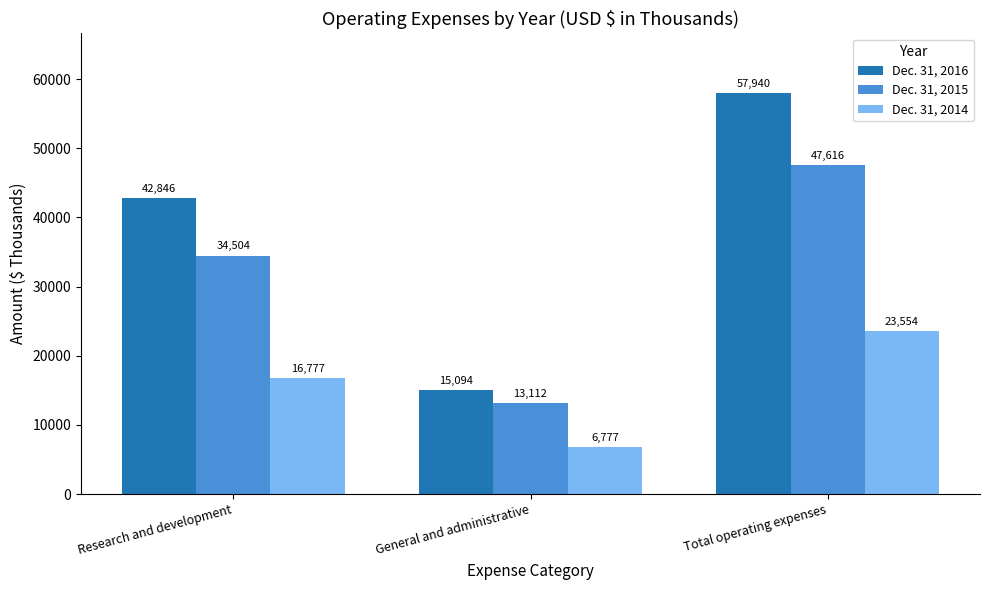

Reading left to right, extract all data points from this chart.

Dec. 31, 2016: 42846	15094	57940
Dec. 31, 2015: 34504	13112	47616
Dec. 31, 2014: 16777	6777	23554